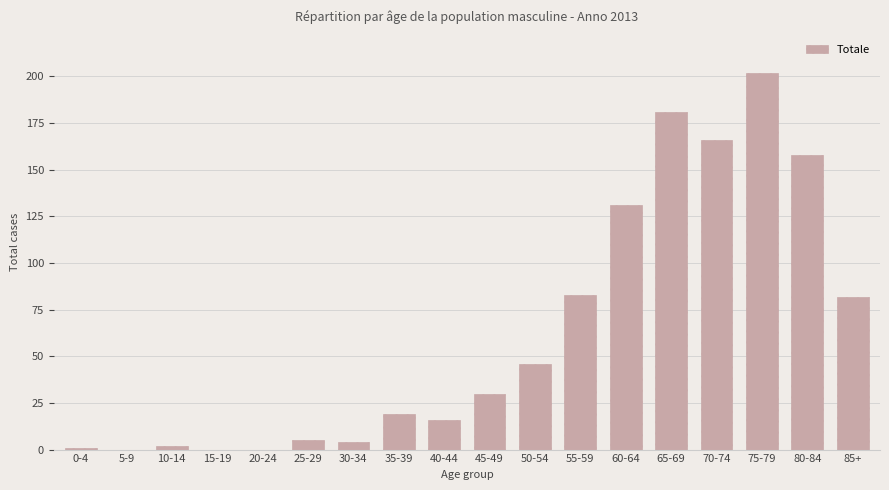

Reading left to right, list all the values displayed in this chart.

0-4=1	5-9=0	10-14=2	15-19=0	20-24=0	25-29=5	30-34=4	35-39=19	40-44=16	45-49=30	50-54=46	55-59=83	60-64=131	65-69=181	70-74=166	75-79=202	80-84=158	85+=82